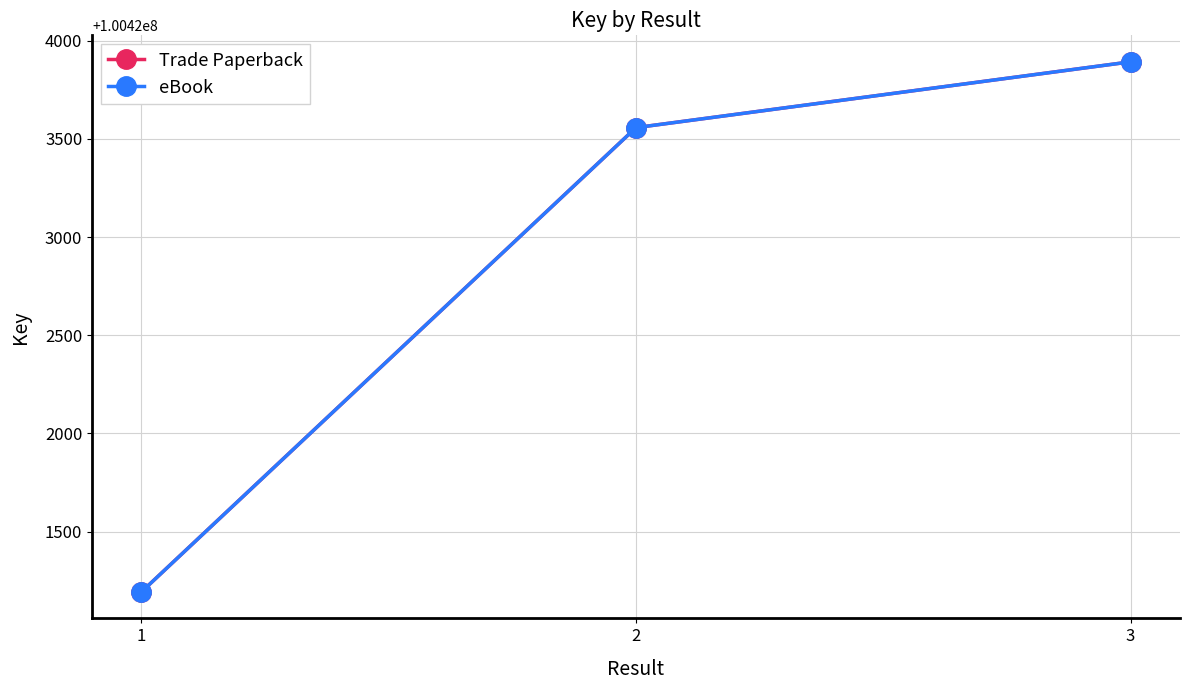

Is this an area chart (filled region under the line)?

No